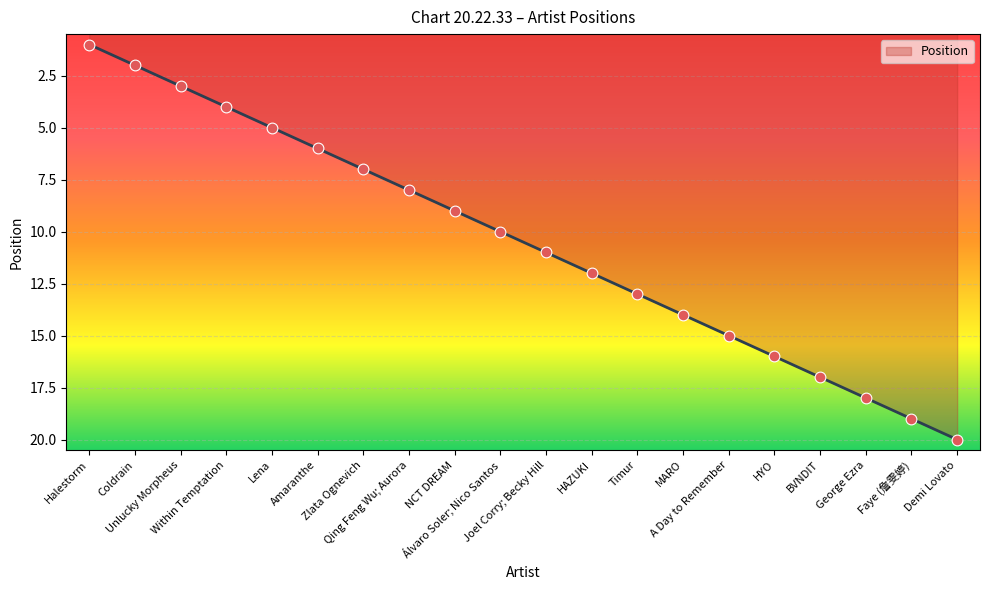

What is the ratio of the value at Demi Lovato to the value at Timur?

1.5